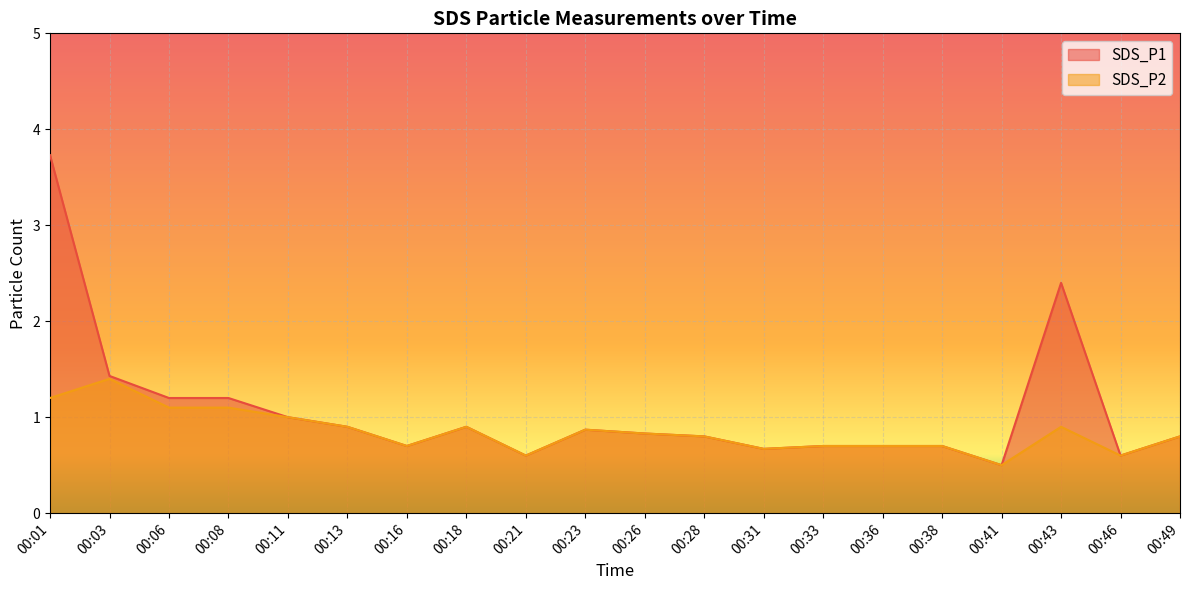

What are all the series names shown in the legend?

SDS_P1, SDS_P2